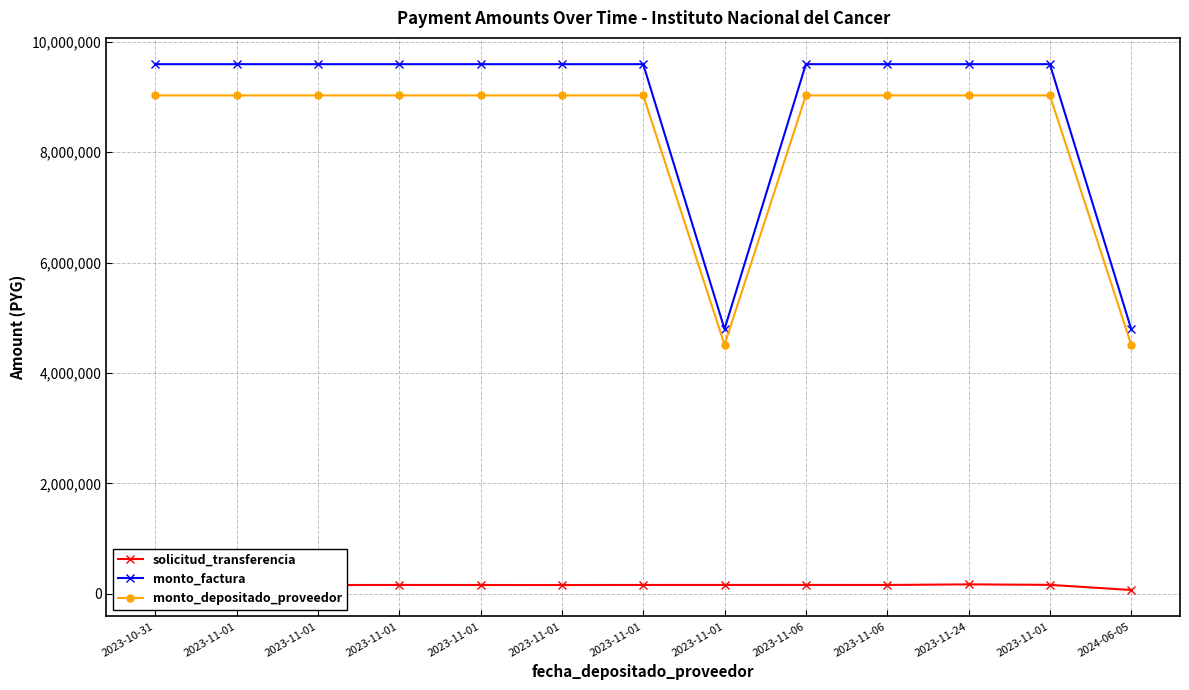

Does the chart have visible grid lines?

Yes